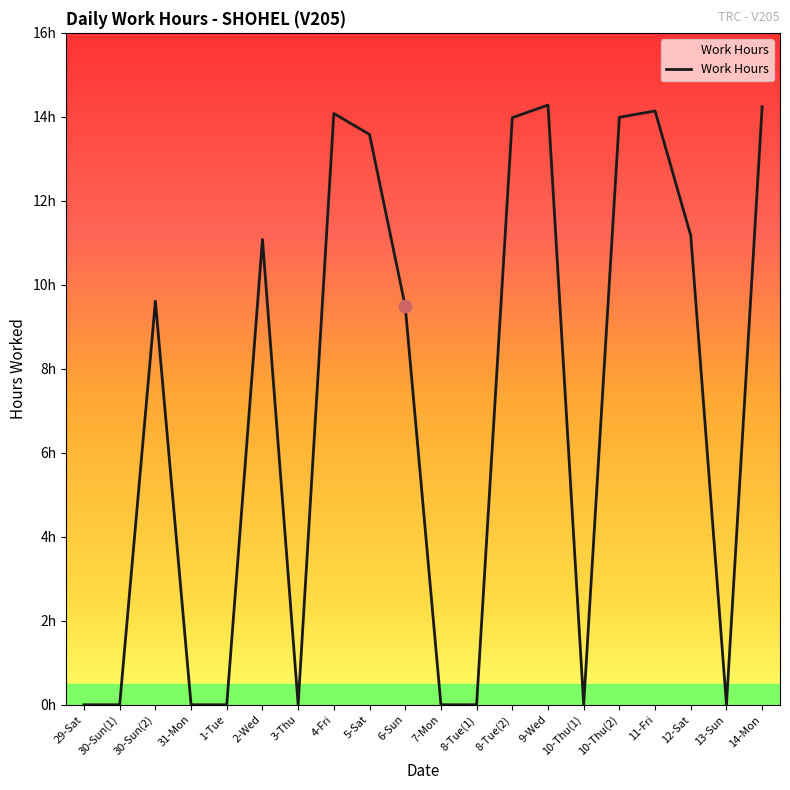

What is the change in value from 3-Thu to 8-Tue(2)?

+14.0